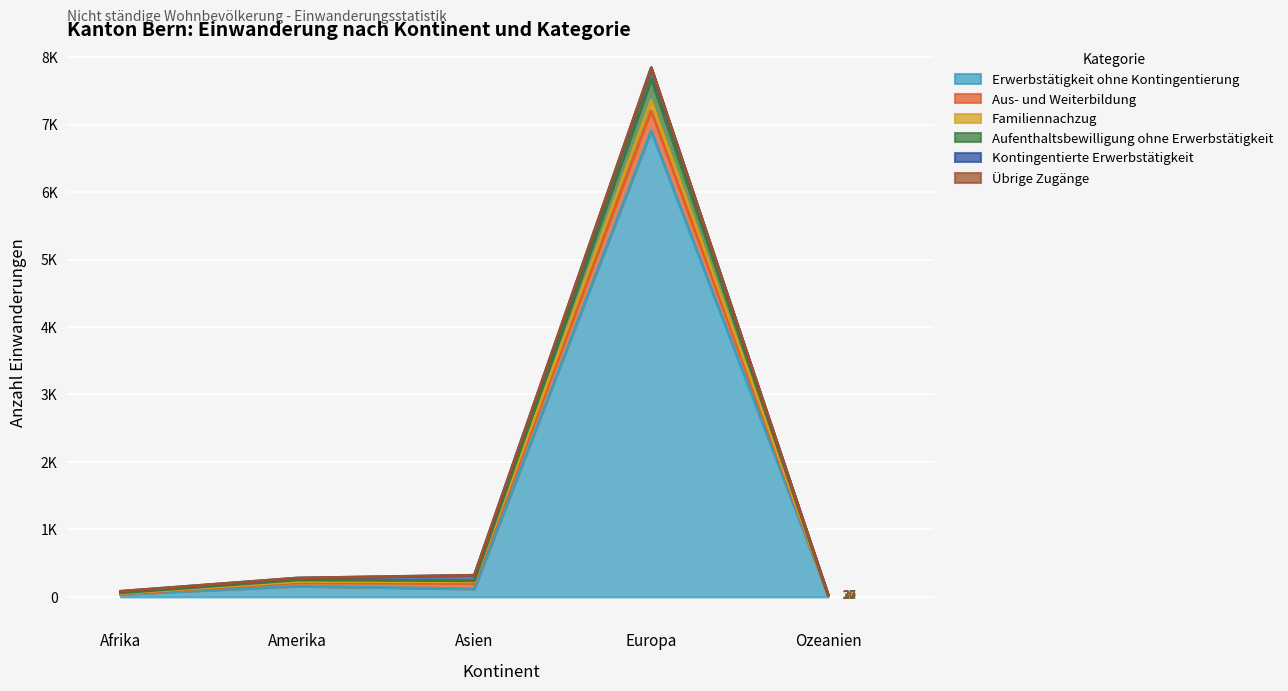

What is the label of the 4th point from the right?

Amerika